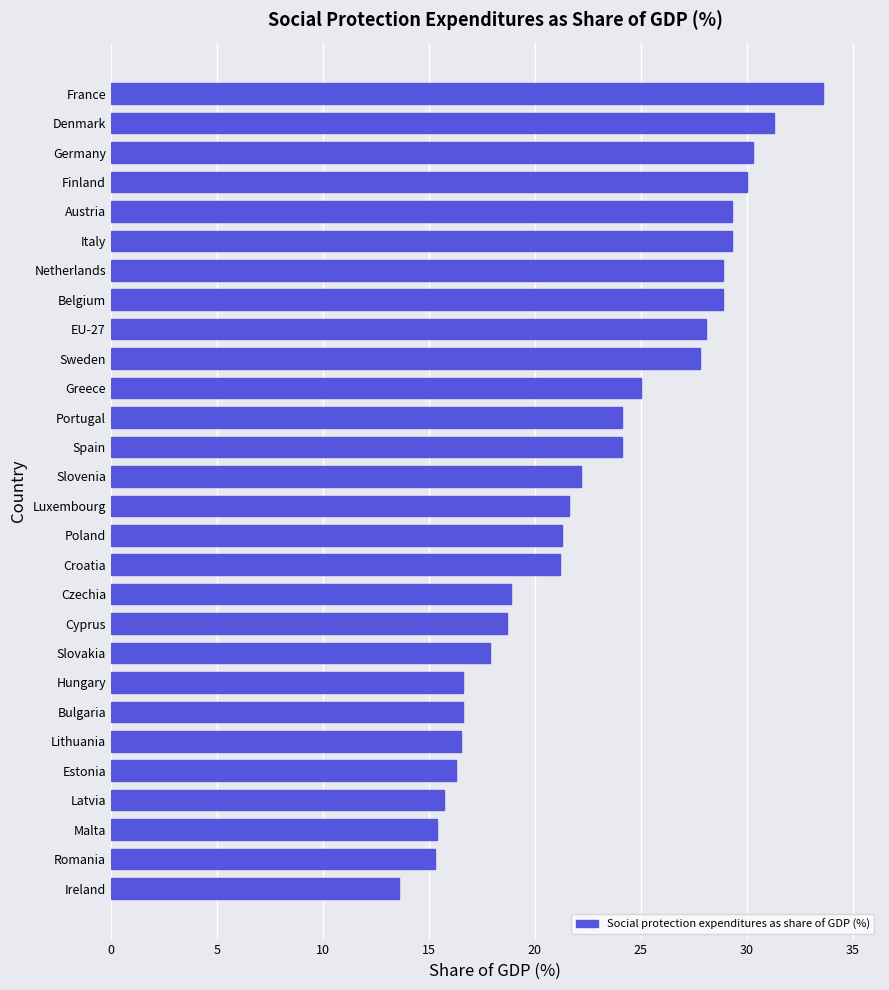

Approximately how many times larger is the value at EU-27 compared to Hungary?

1.7